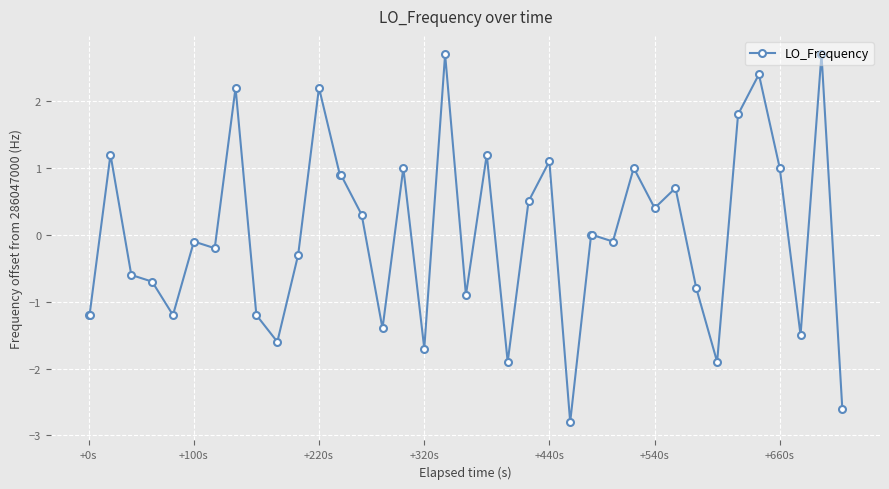

True or false: there are more than 2 points higher than both neighbors.

True